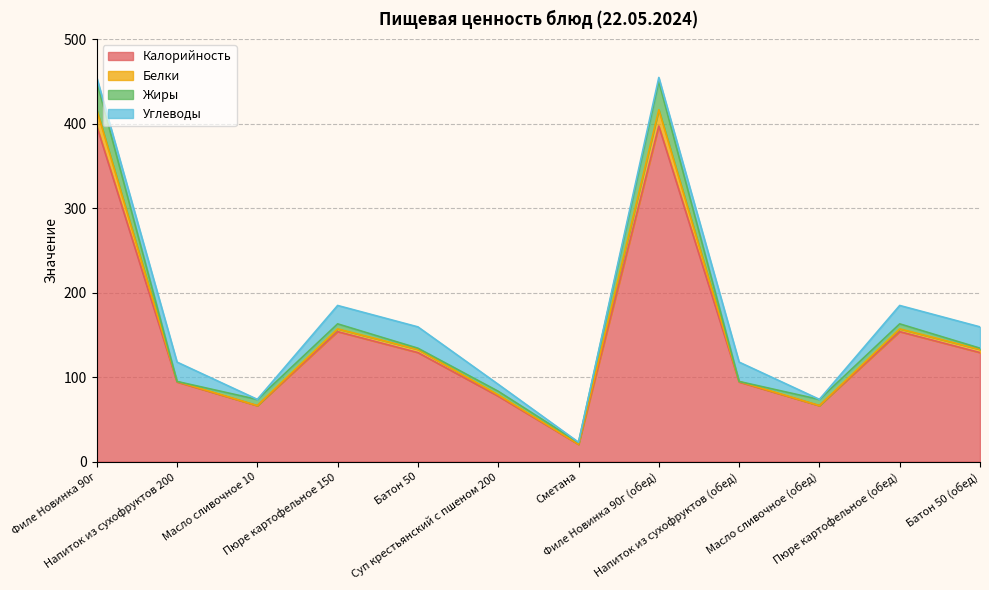

What is the highest value of the Калорийность series?

397.2